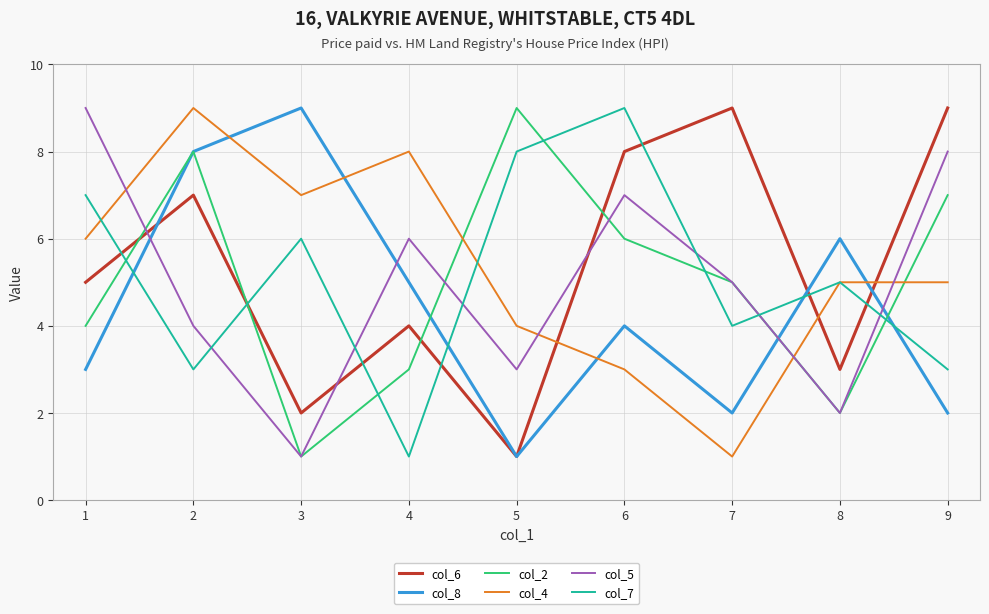

What is the spread (max minus min) of values at 2?

6